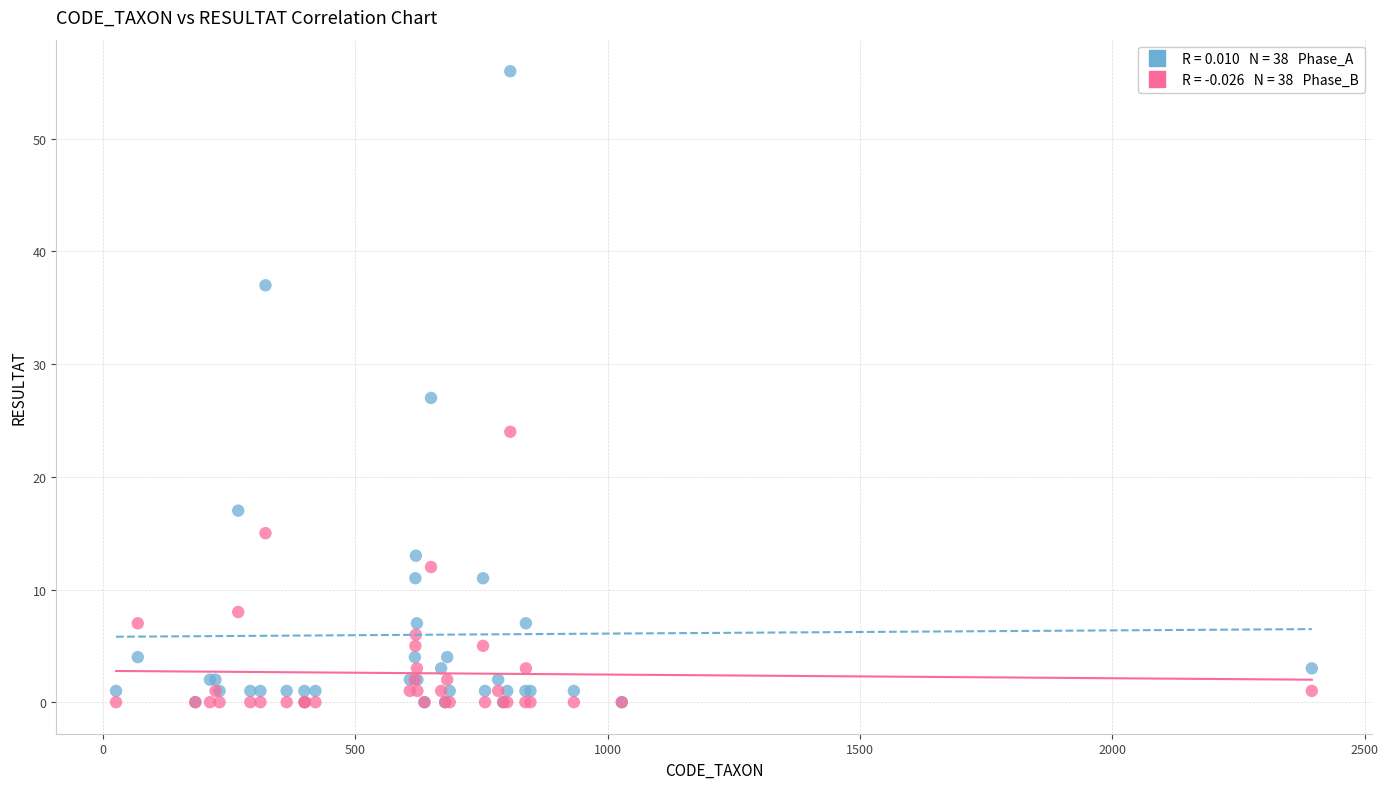

Across all series, what Y value is closest to 28?

27